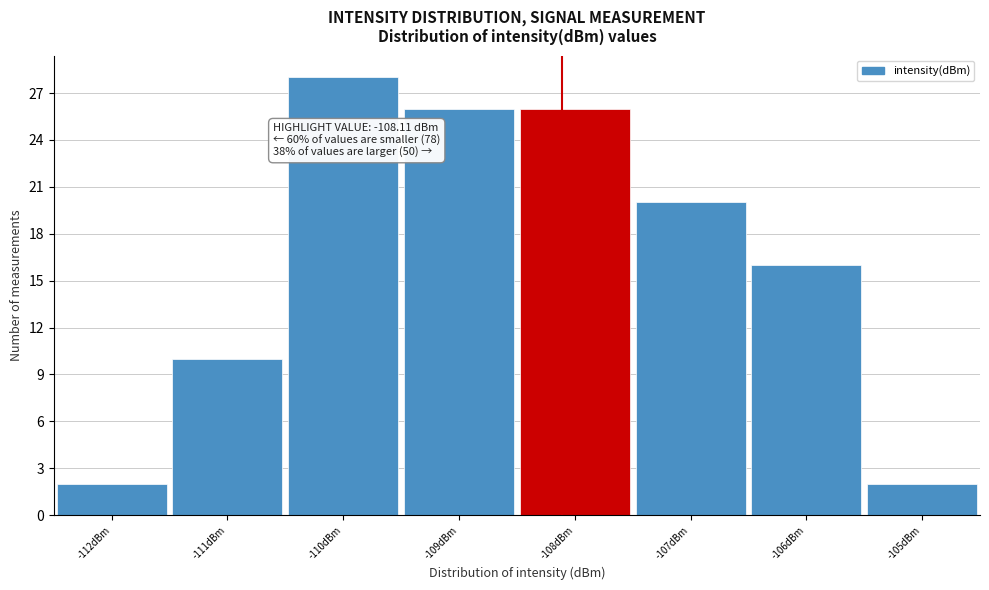

Which range on the x-axis has the tallest bar?

-110.5 to -109.5